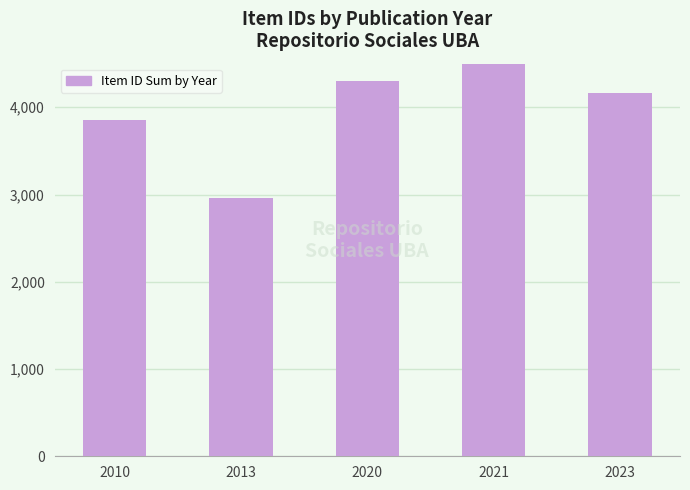

Does the chart contain stacked bars?

No